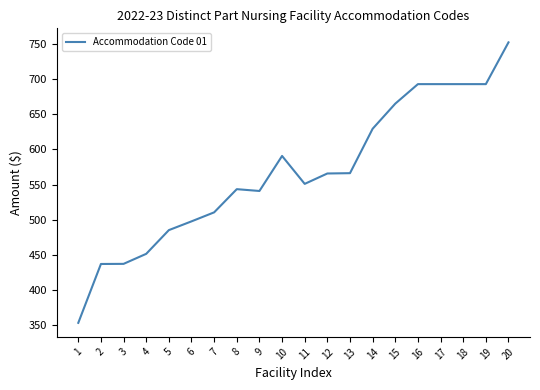

What is the sum of the values at 18 and 20?

1445.5